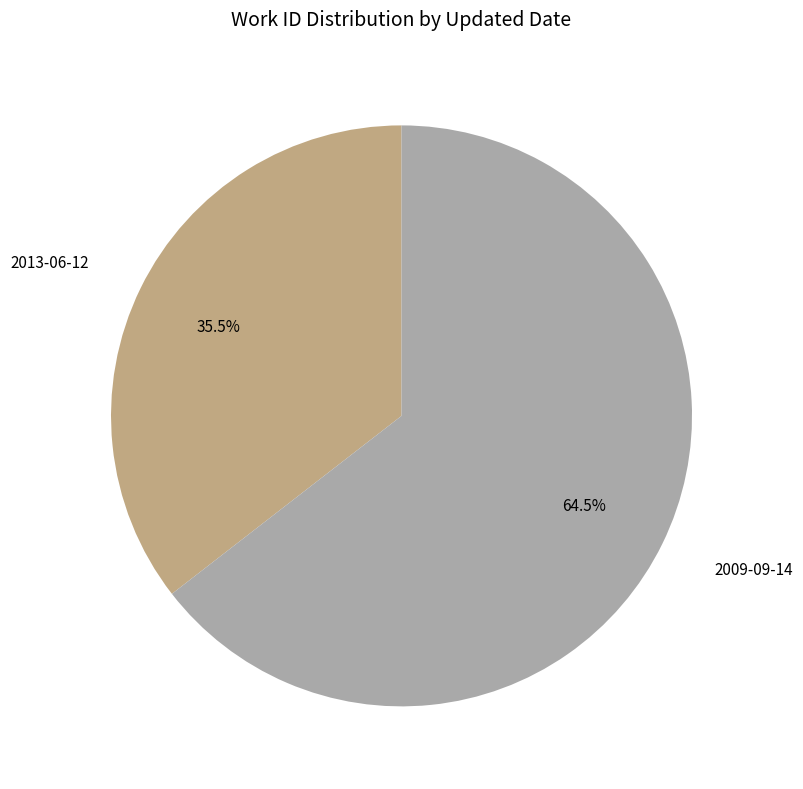

Combined, do 2013-06-12 and 2009-09-14 account for over 50%?

Yes